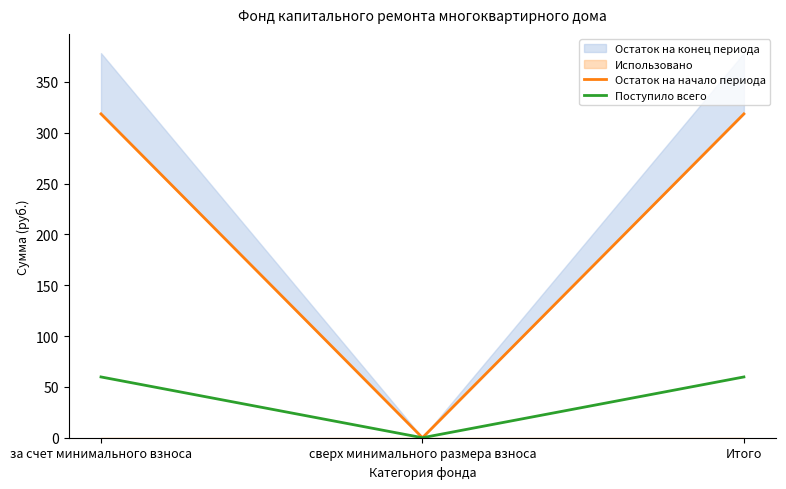

At which label is Поступило всего closest to 29?

сверх минимального размера взноса